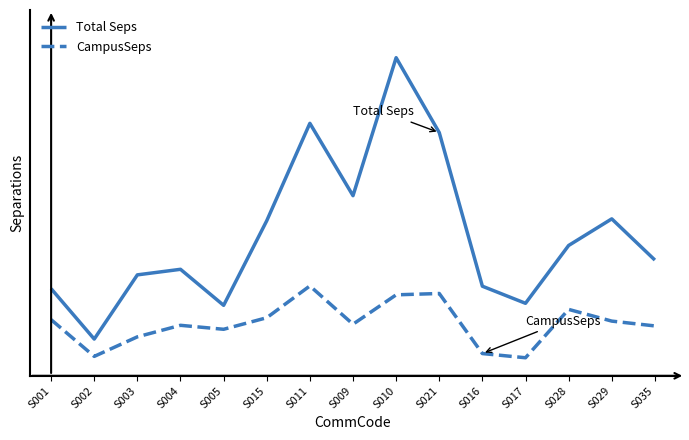

Reading left to right, list all the values displayed in this chart.

Total Seps: 1517.8	639.9	1758.4	1855.3	1227.7	2701.6	4398.6	3138.2	5541.6	4237.0	1560.8	1262.9	2270.4	2734.1	2016.4
CampusSeps: 977.8	338.2	678.8	879.5	810.3	1011.6	1565.6	898.8	1410.5	1433.9	387.6	314.3	1156.8	952.9	868.8